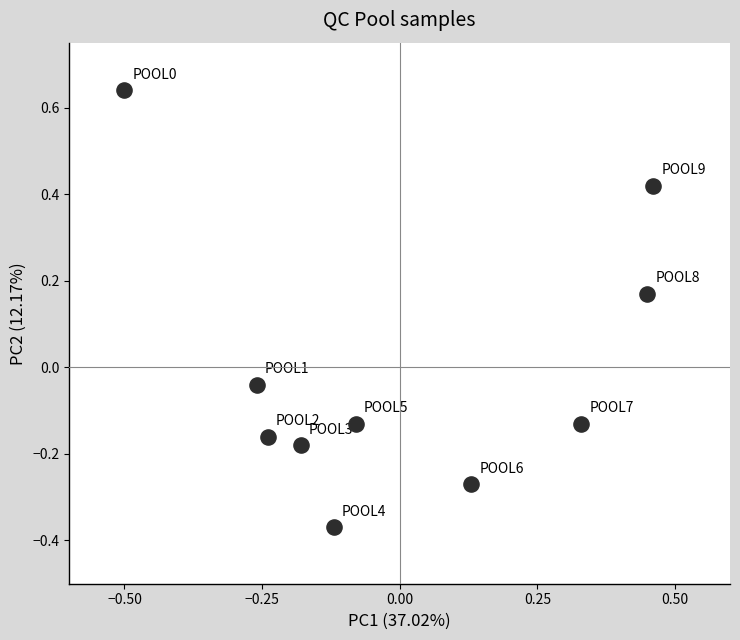

What is the range of Y values (max minus min)?

1.0